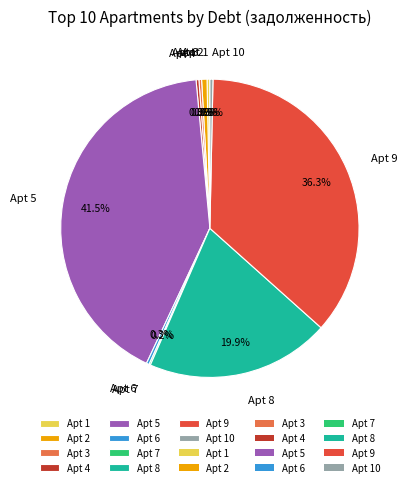

Does any single category account for the majority?

No